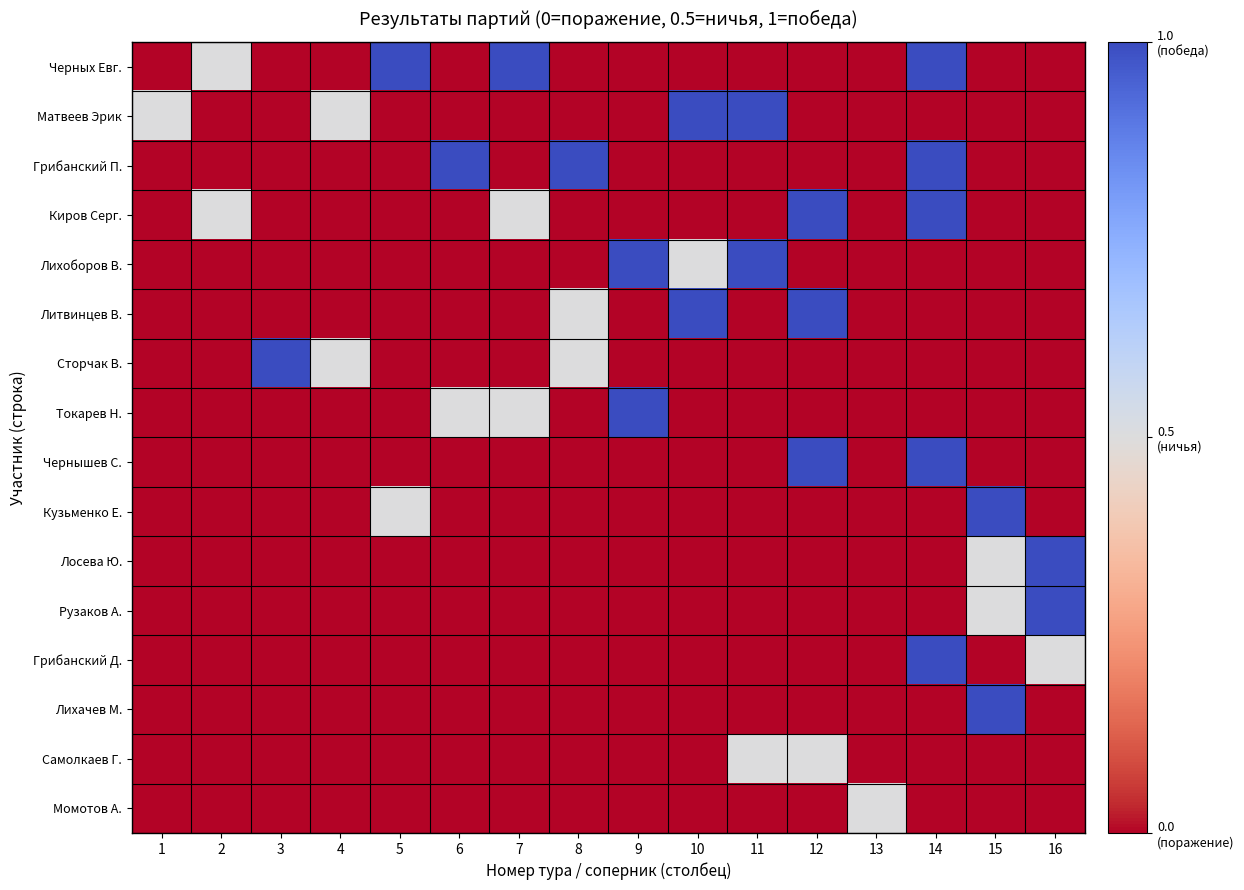

Count the number of categories in the chart.

16